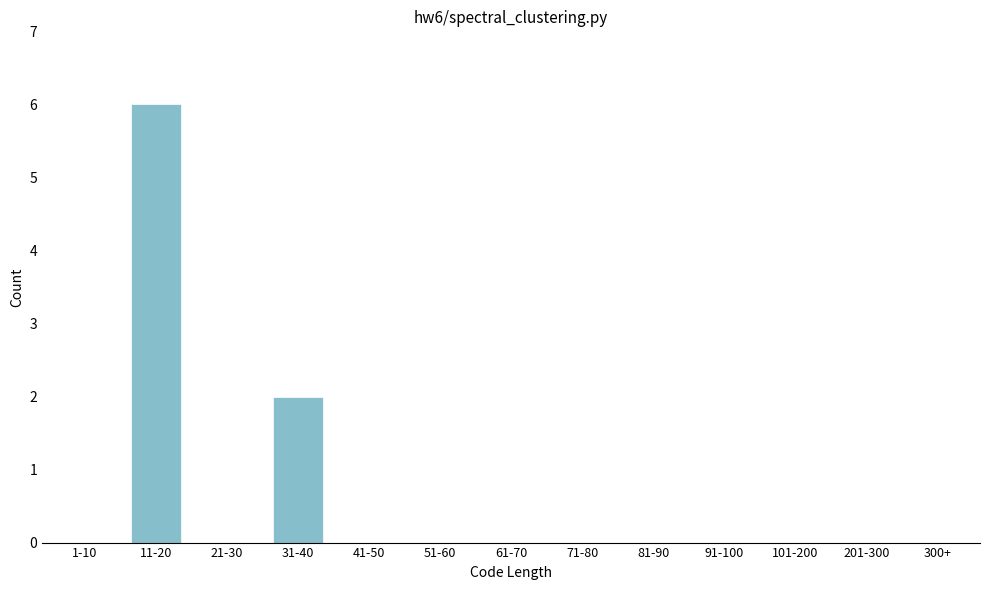

Reading left to right, list all the values displayed in this chart.

1-10=0	11-20=6	21-30=0	31-40=2	41-50=0	51-60=0	61-70=0	71-80=0	81-90=0	91-100=0	101-200=0	201-300=0	300+=0